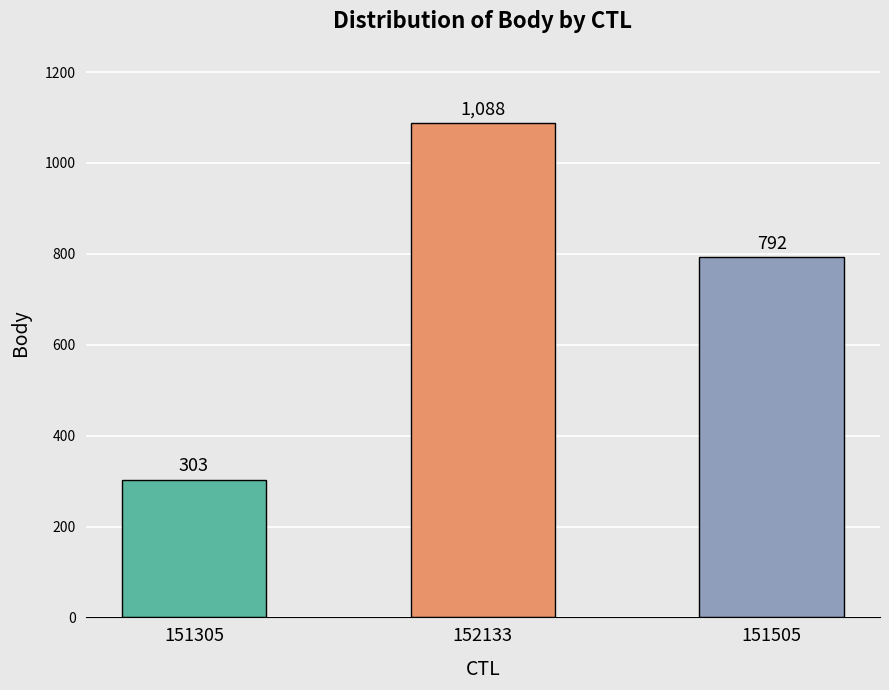

Read the value at 151305.

303